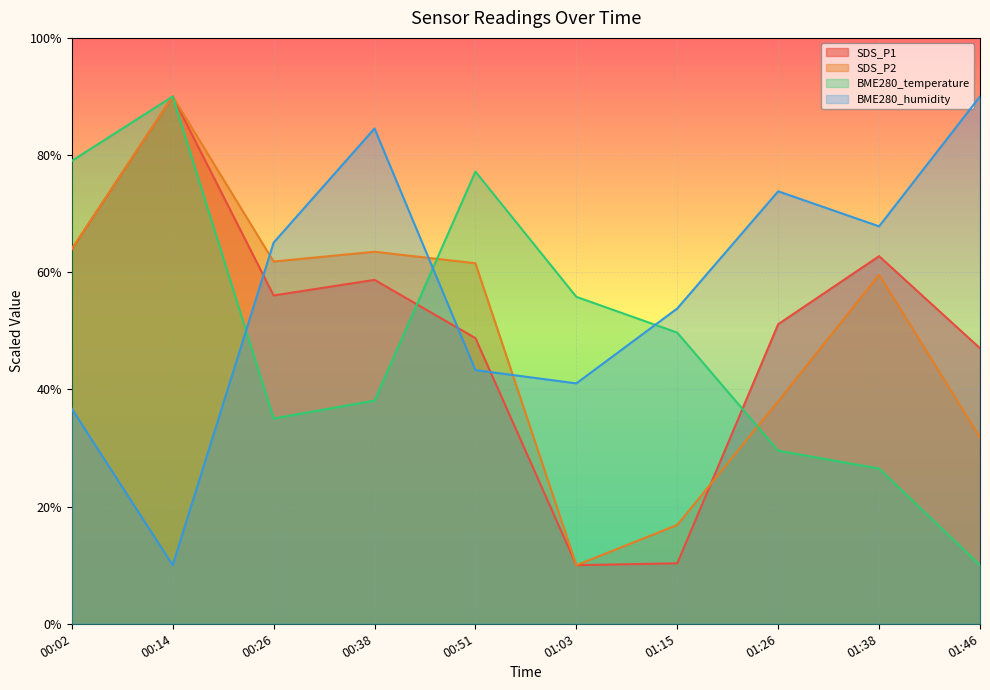

What is the sum of all BME280_temperature values?

490.8